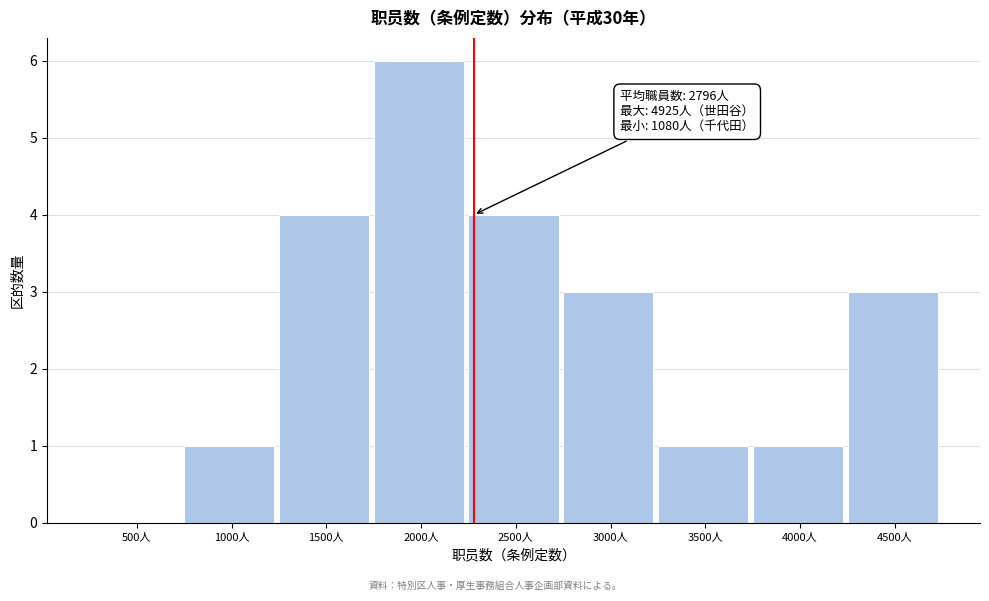

Reading right to left, list all the values displayed in this chart.

4500人=3	4000人=1	3500人=1	3000人=3	2500人=4	2000人=6	1500人=4	1000人=1	500人=0